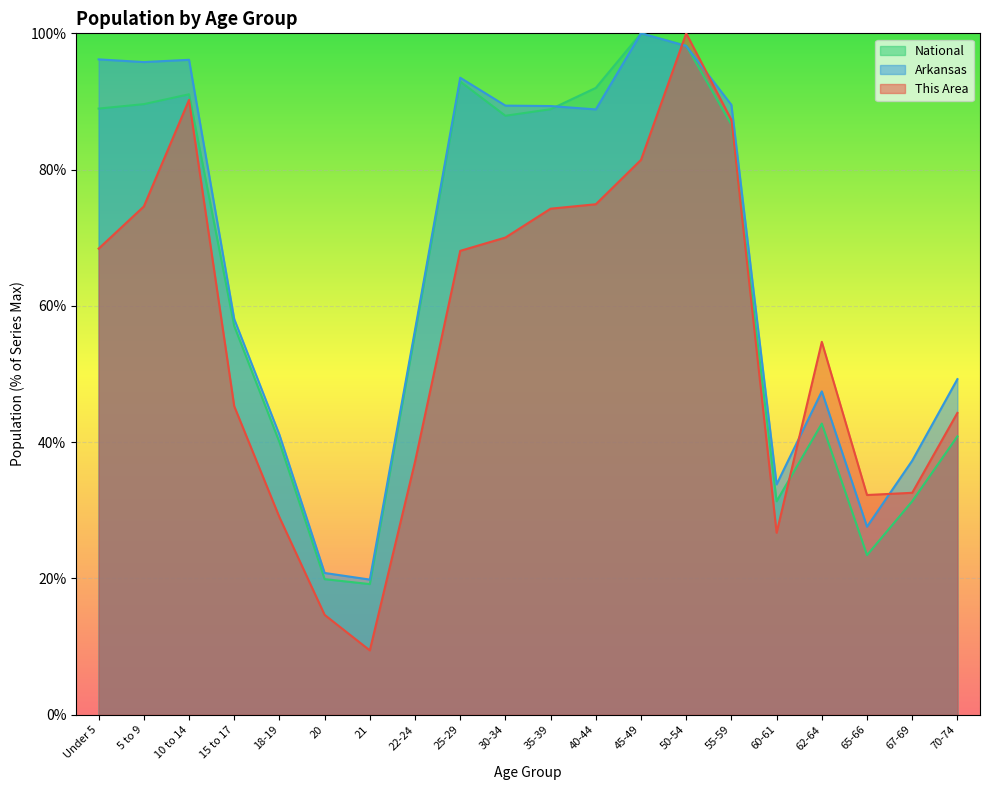

What is the difference between the maximum and minimum values in the This Area series?

90.6